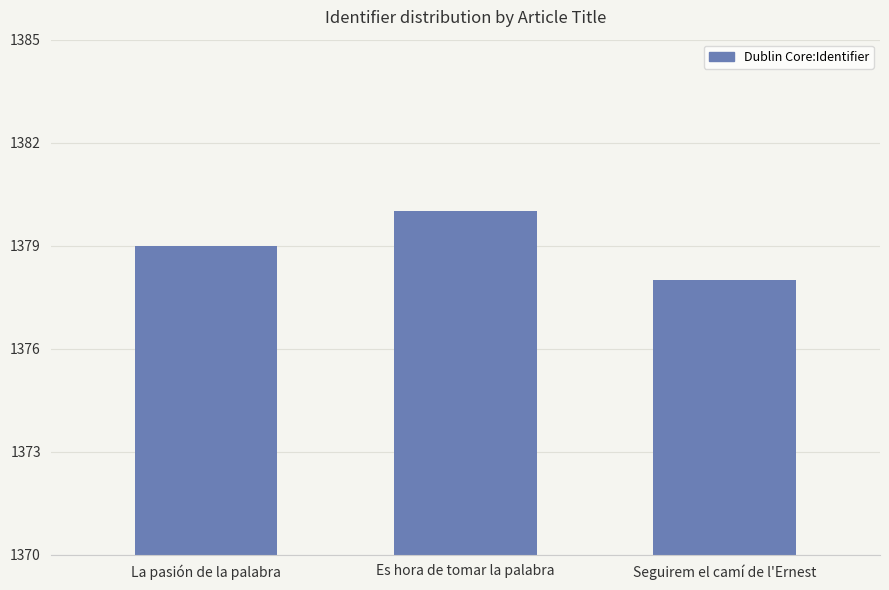

How many values are below 1379?

1